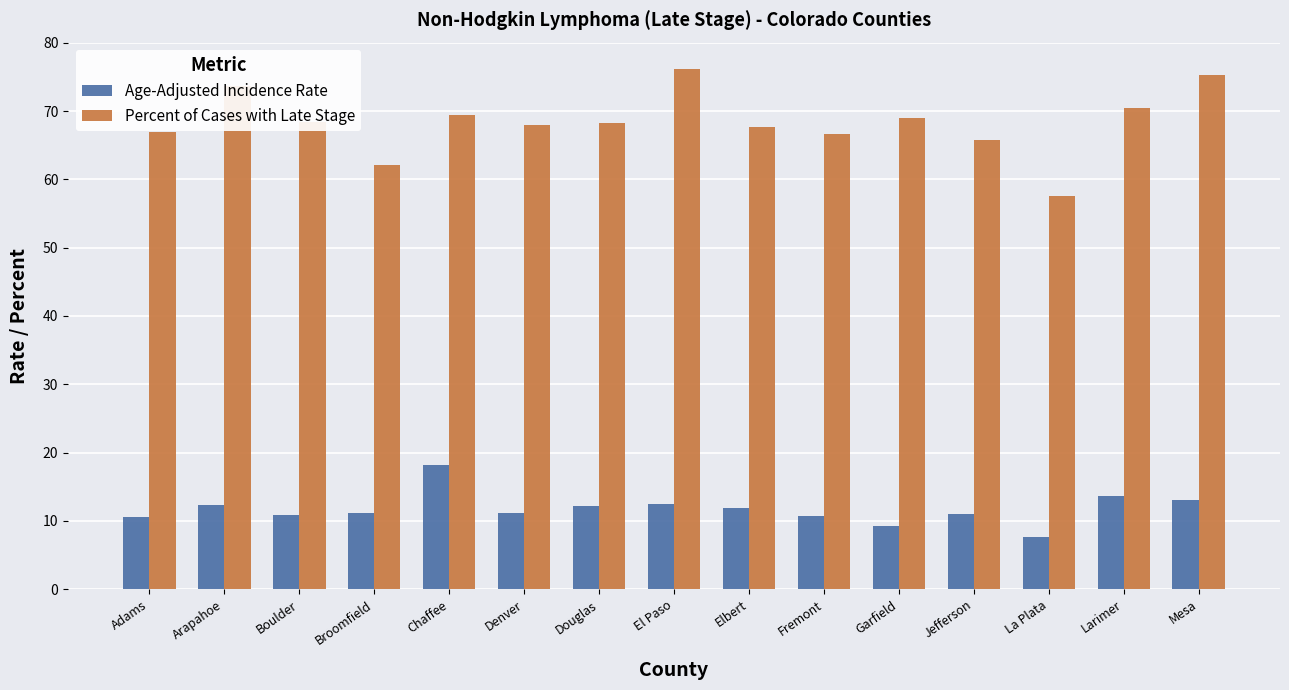

What is the maximum value for Percent of Cases with Late Stage?

76.2